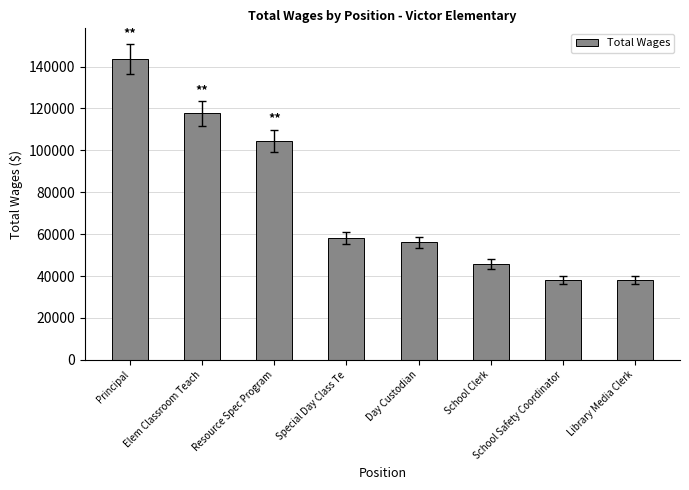

The chart shows a value of 45680 at School Clerk. True or false?

True